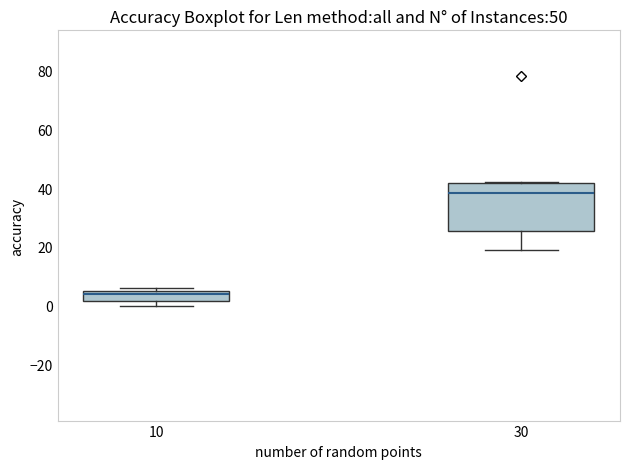

Reading left to right, read every box against the y-axis: the position of its median line, the range the box covers, and the ends of its whiskers. The values are not printed on the chart, so give them approximately, as read against the axis.

10: median 4, box 2 to 6, whiskers 0 to 6 (just above the box's upper edge)
30: median 38, box 26 to 42, whiskers 20 to 42